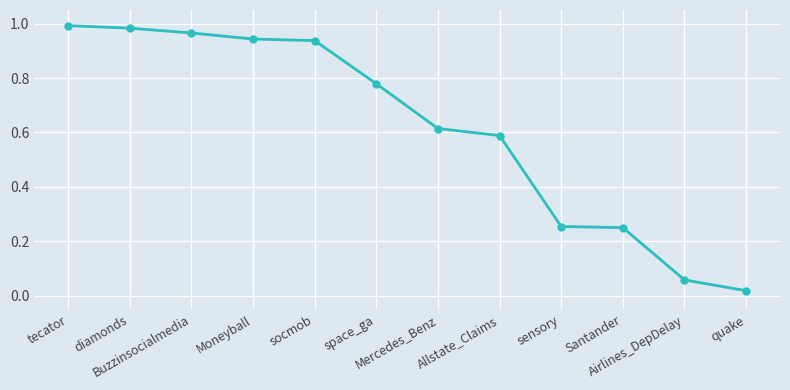

What is the sum of all values?

7.4